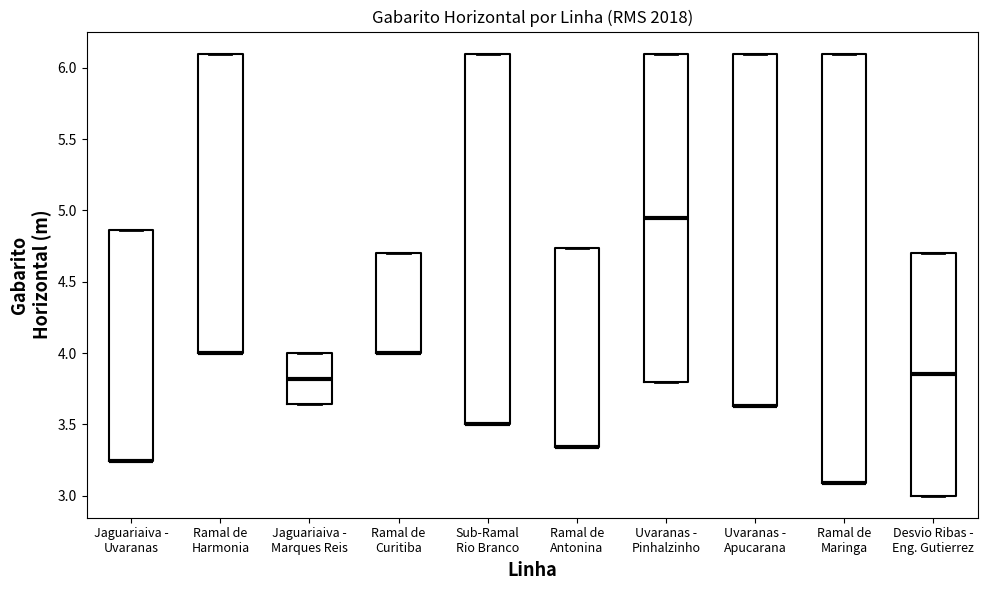

Reading left to right, transcribe this box plot: for each box, give where its median line is, the range the box spans, and where its two whiskers end, as read against the y-axis. The values are not printed on the chart, so give them approximately, as read against the axis.

Jaguariaiva - Uvaranas: median 3.25 (drawn on the box's lower edge), box 3.25 to 4.85, whiskers 3.25 to 4.85
Ramal de Harmonia: median 4.00 (drawn on the box's lower edge), box 4.00 to 6.10, whiskers 4.00 to 6.10
Jaguariaiva - Marques Reis: median 3.80, box 3.65 to 4.00, whiskers 3.65 to 4.00
Ramal de Curitiba: median 4.00 (drawn on the box's lower edge), box 4.00 to 4.70, whiskers 4.00 to 4.70
Sub-Ramal Rio Branco: median 3.50 (drawn on the box's lower edge), box 3.50 to 6.10, whiskers 3.50 to 6.10
Ramal de Antonina: median 3.35 (drawn on the box's lower edge), box 3.35 to 4.75, whiskers 3.35 to 4.75
Uvaranas - Pinhalzinho: median 4.95, box 3.80 to 6.10, whiskers 3.80 to 6.10
Uvaranas - Apucarana: median 3.65 (drawn on the box's lower edge), box 3.65 to 6.10, whiskers 3.65 to 6.10
Ramal de Maringa: median 3.10 (drawn on the box's lower edge), box 3.10 to 6.10, whiskers 3.10 to 6.10
Desvio Ribas - Eng. Gutierrez: median 3.85, box 3.00 to 4.70, whiskers 3.00 to 4.70